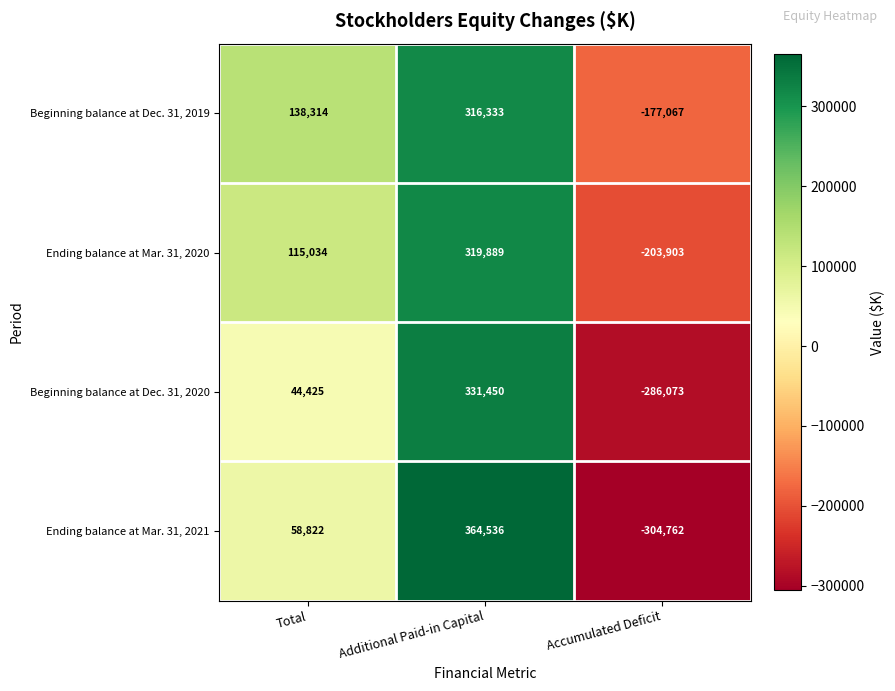

Which series has the largest range (max minus min)?

Ending balance at Mar. 31, 2021